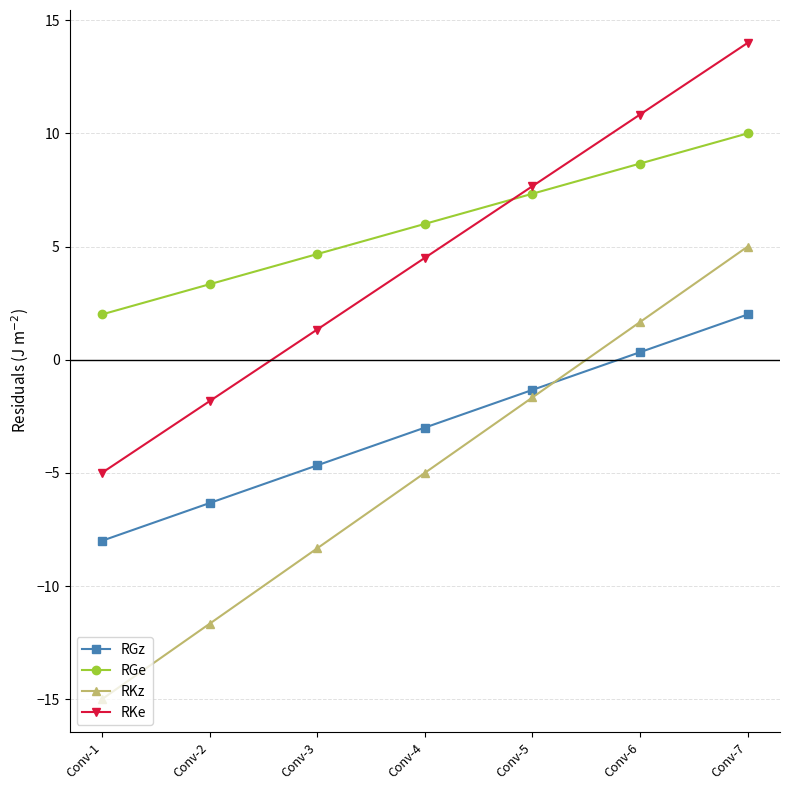

How many series are shown in this chart?

4